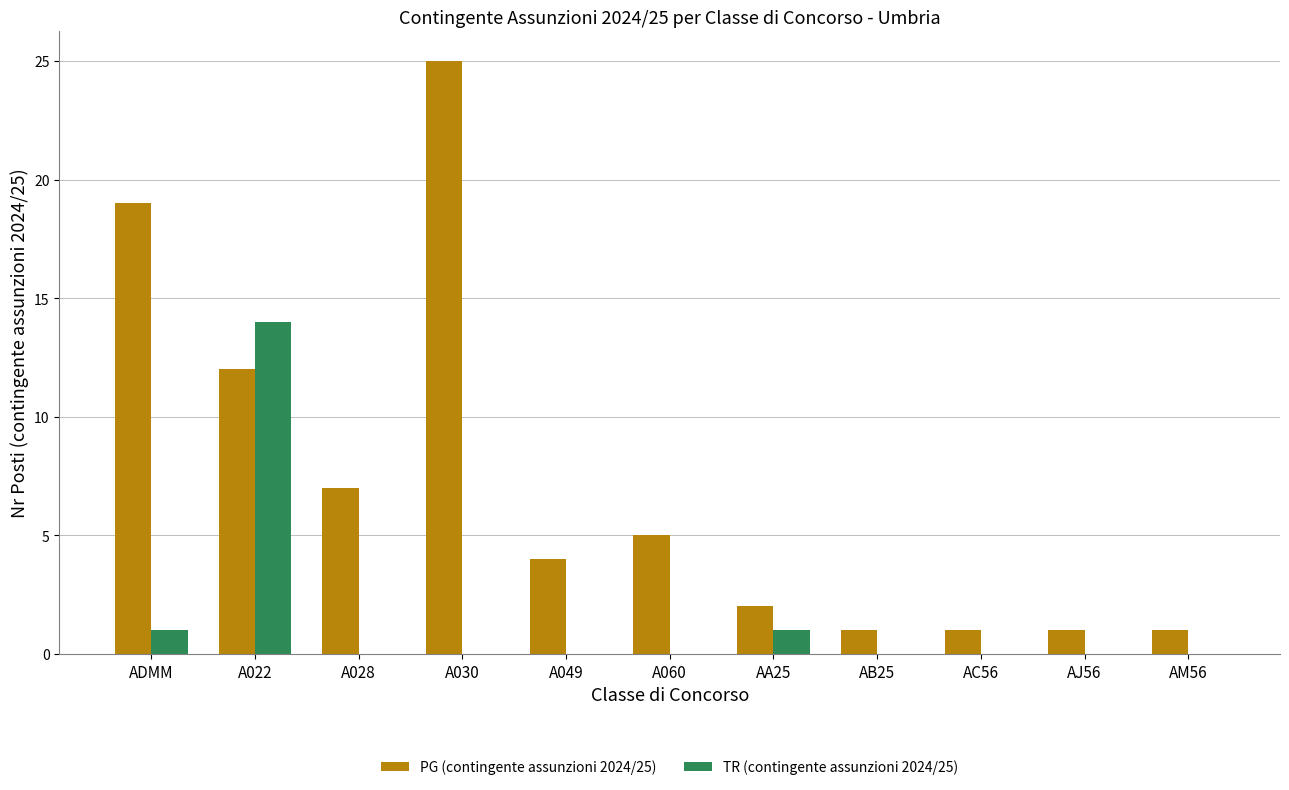

Between A060 and AC56, which series saw the biggest shift?

PG (contingente assunzioni 2024/25)